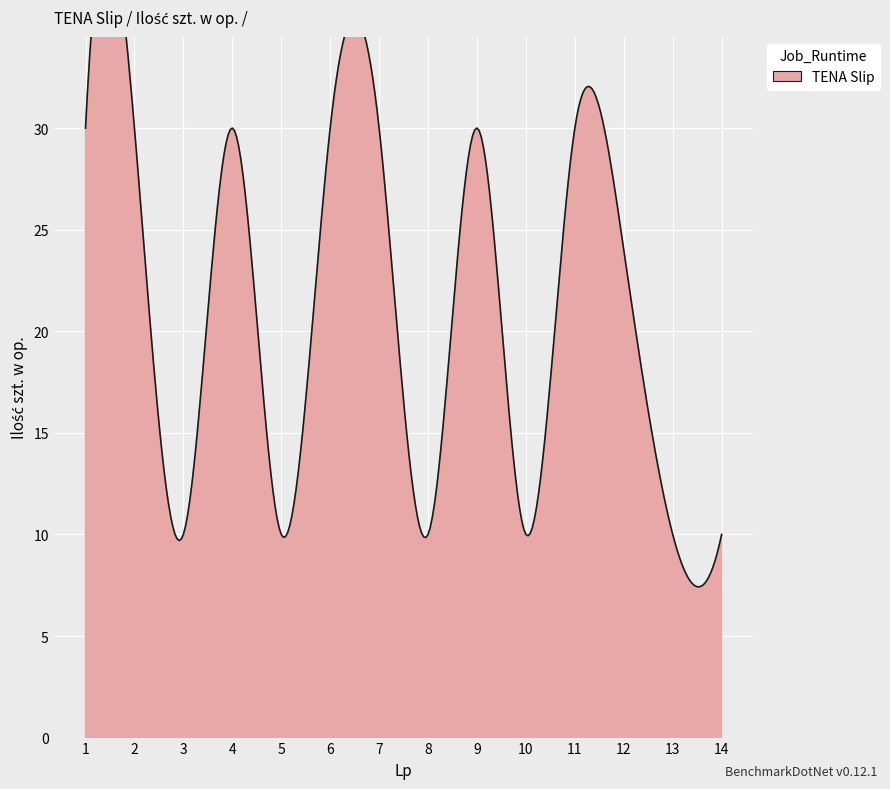

True or false: the data shows 32 at 12.

False